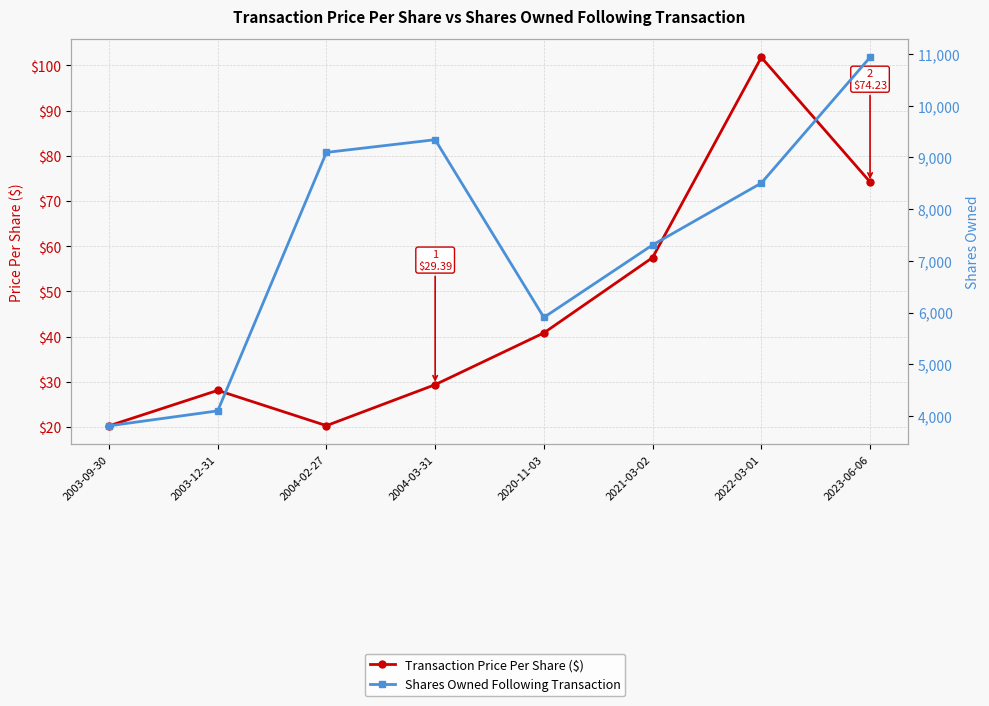

True or false: Transaction Price Per Share ($) and Shares Owned Following Transaction intersect in this chart.

False